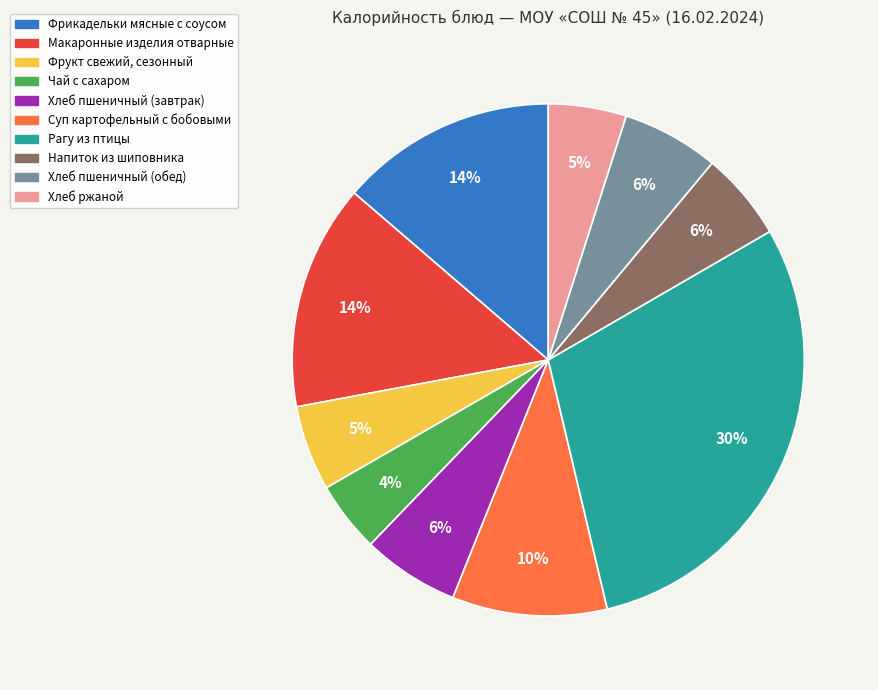

Do Хлеб ржаной and Напиток из шиповника together represent more than half of the pie?

No